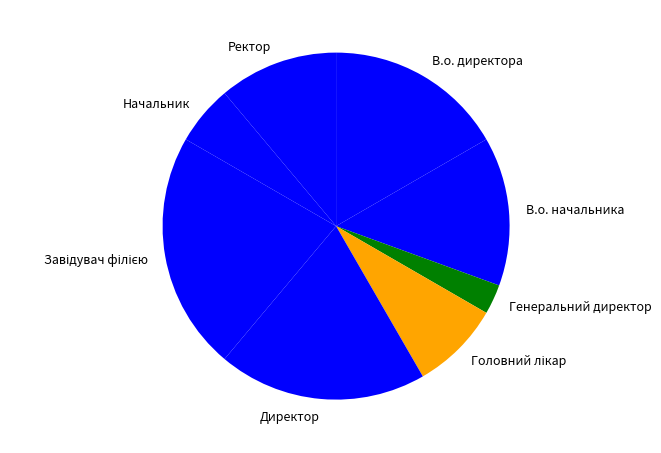

Approximately how many times larger is the value at Начальник compared to Директор?

0.3